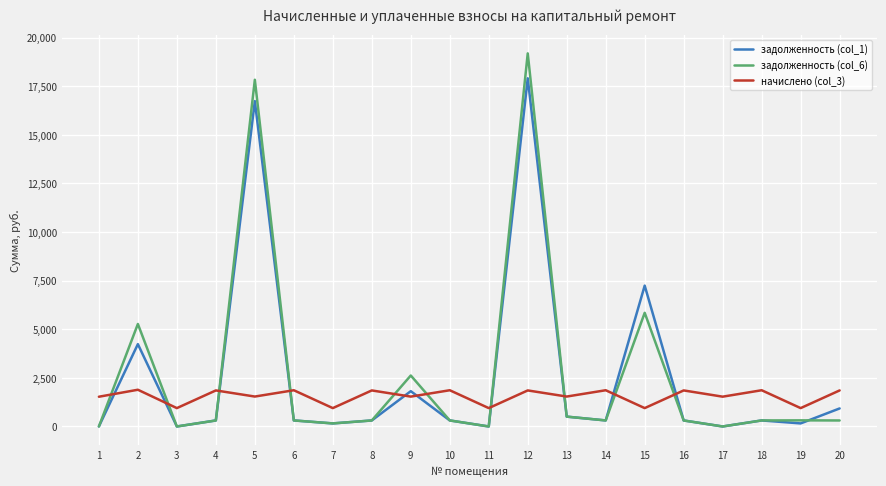

Which series has the widest spread of values?

задолженность (col_6)